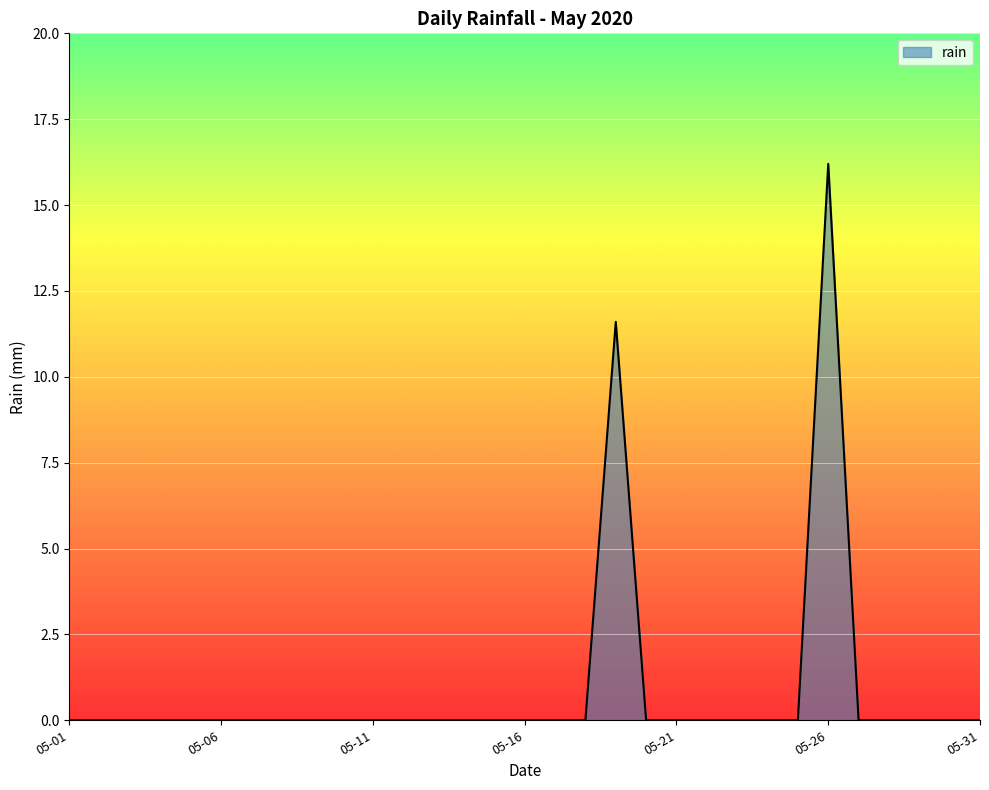

What is the sum of all values?

27.8